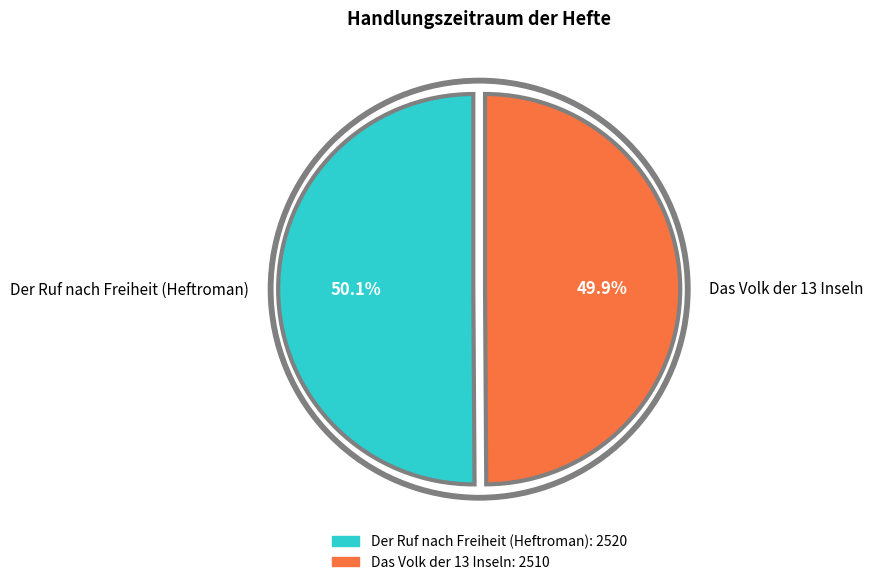

Between Das Volk der 13 Inseln and Der Ruf nach Freiheit (Heftroman), which is larger?

Der Ruf nach Freiheit (Heftroman)